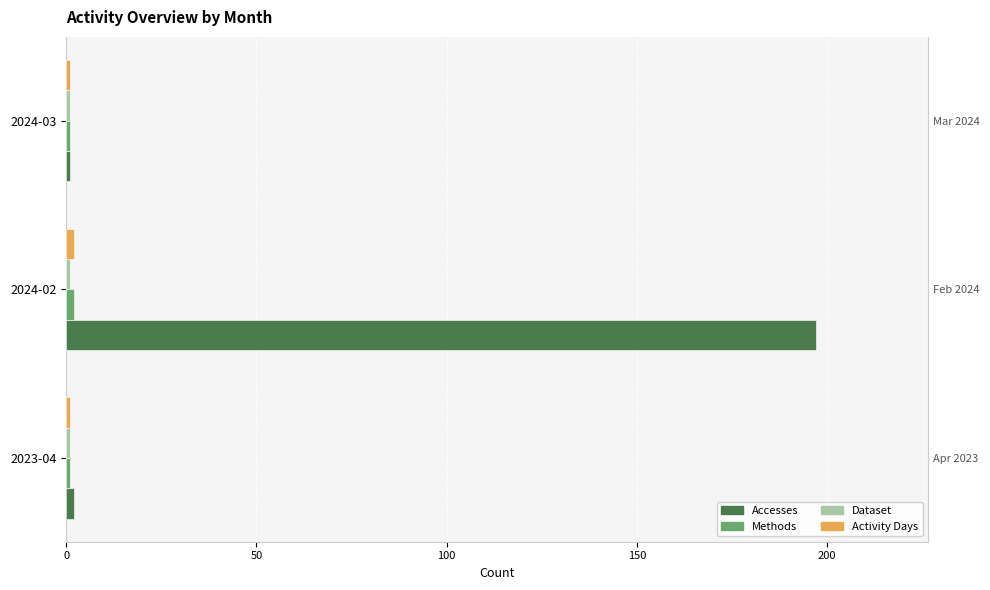

Which series changed the most between 0 and 50?

Accesses